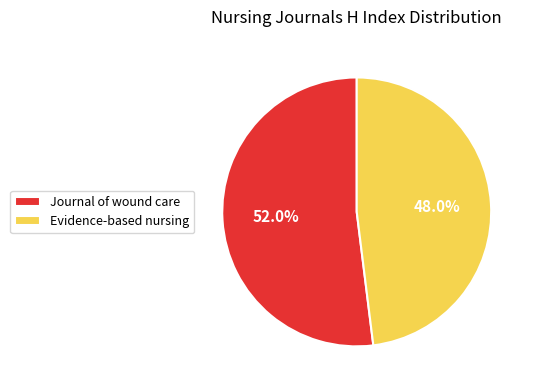

To the nearest percent, what is the difference between the largest and smallest slice percentages?

4%